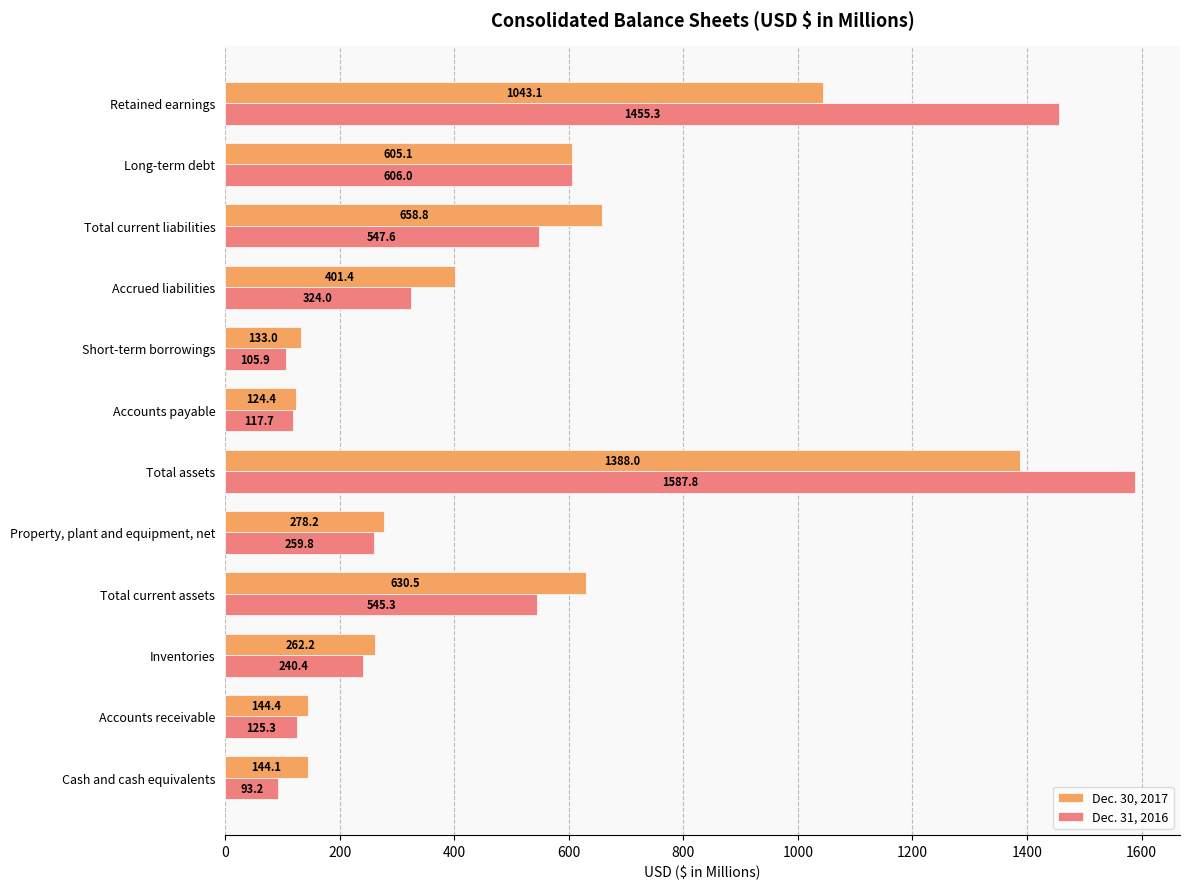

What is the total value across all series at Total current assets?

1175.8